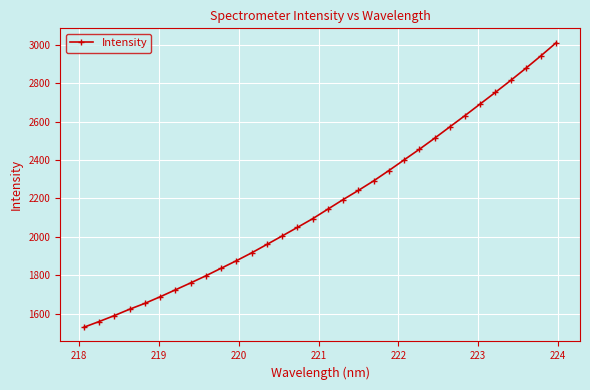

What is the maximum value shown in the chart?

3012.0